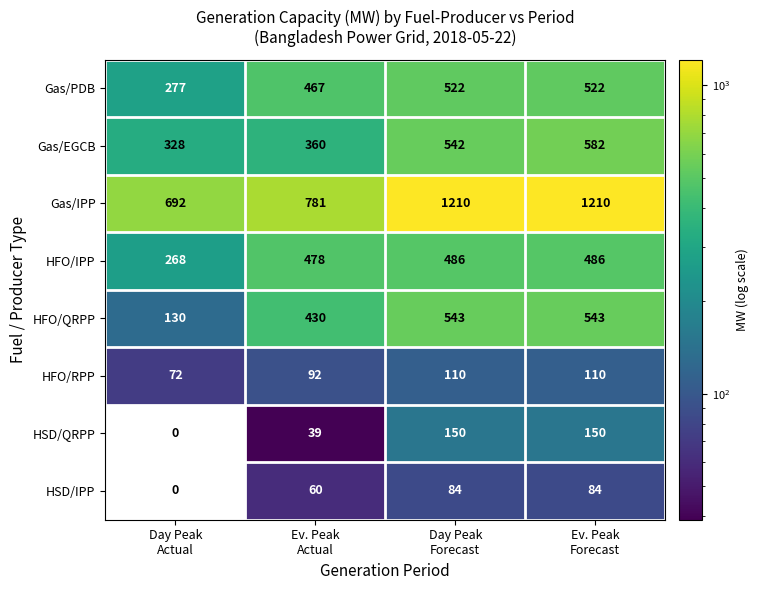

How many HFO/RPP values are between 92 and 110?

3